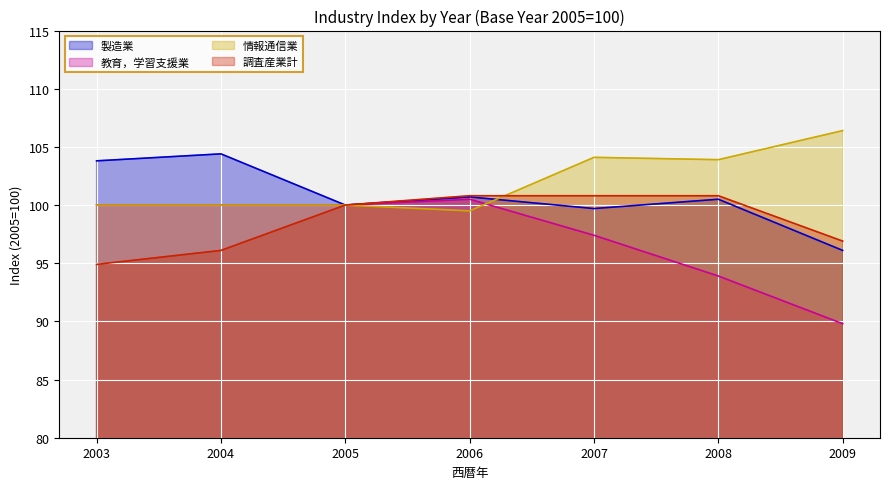

What is the difference between the highest and lowest values at 2004?

8.3